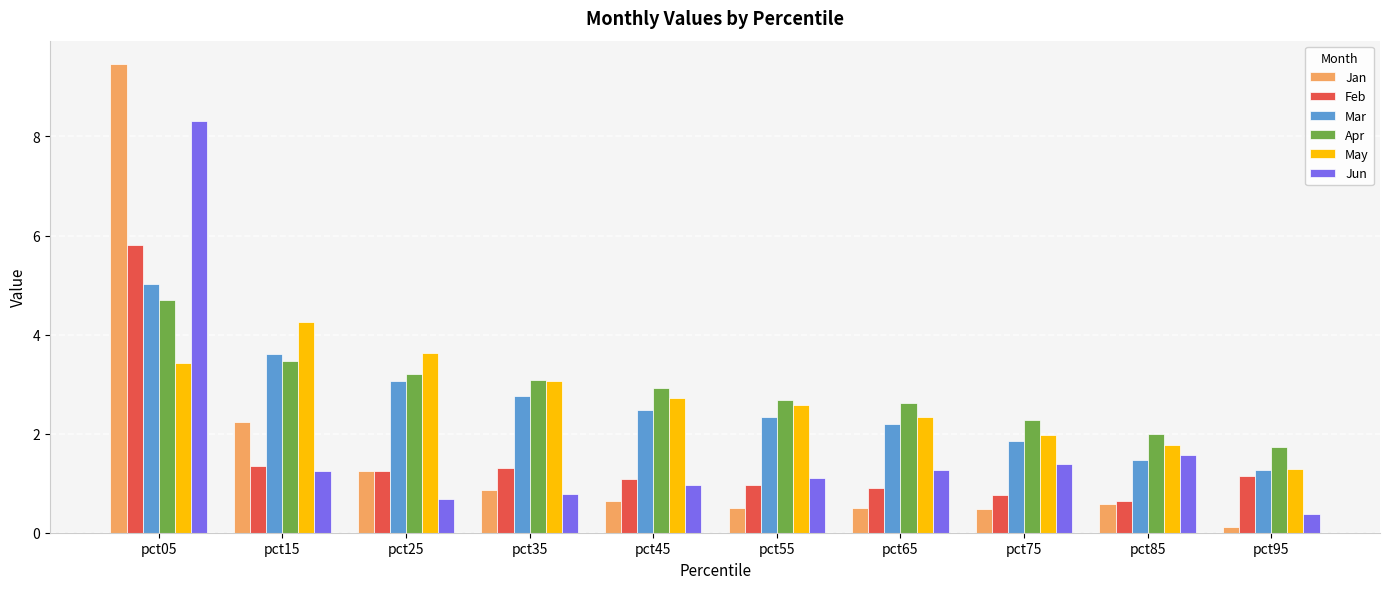

What is the difference between the Feb values at pct15 and pct65?

0.4